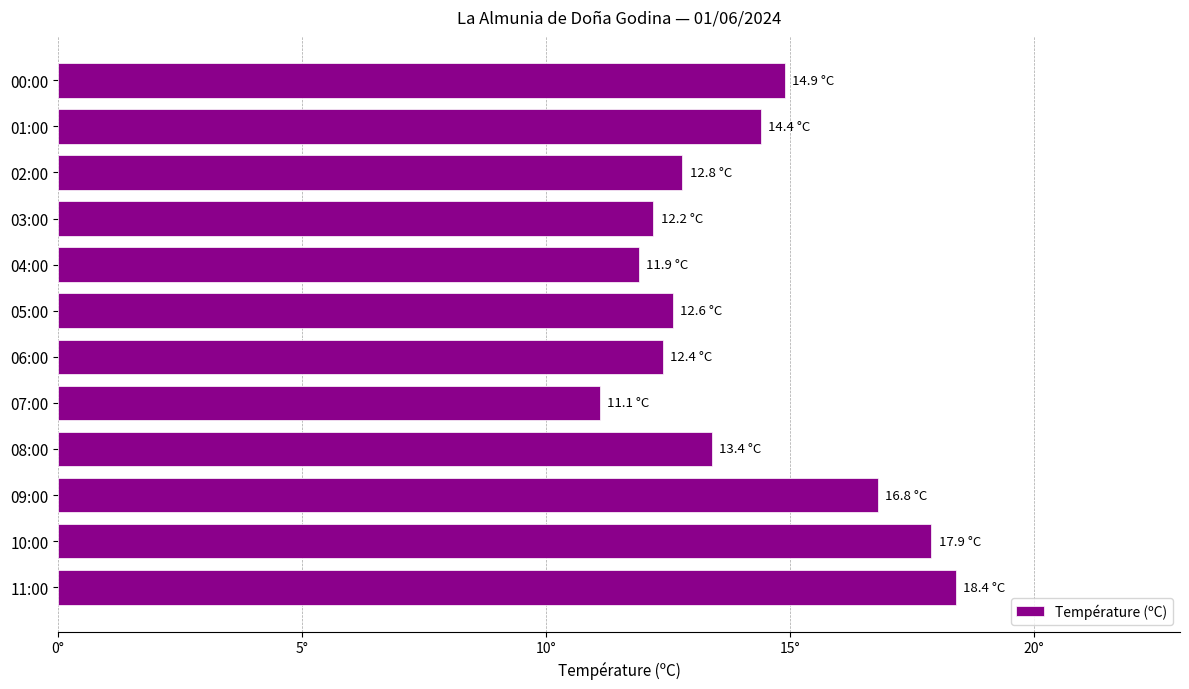

Does the chart contain any negative values?

No